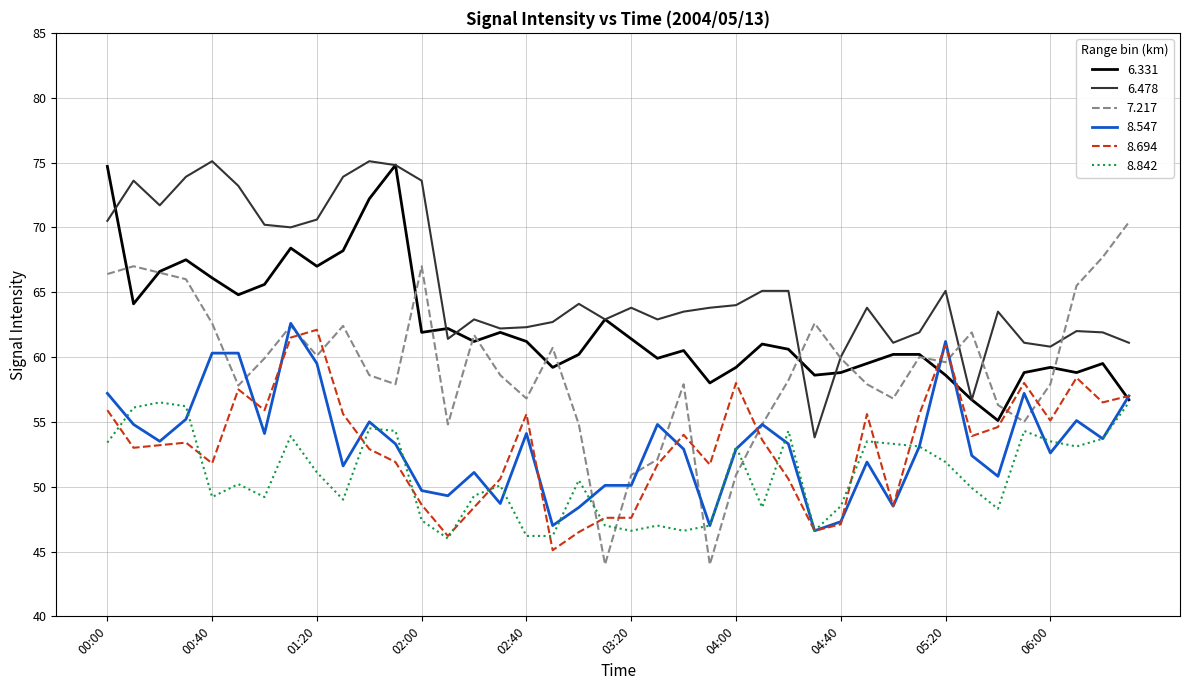

Which series has the widest spread of values?

7.217